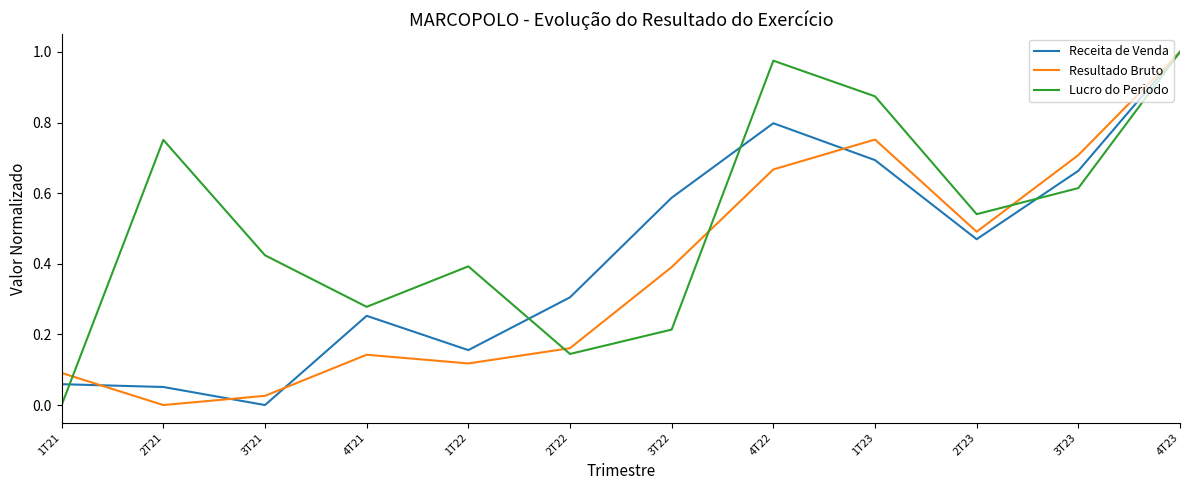

Is this an area chart (filled region under the line)?

No